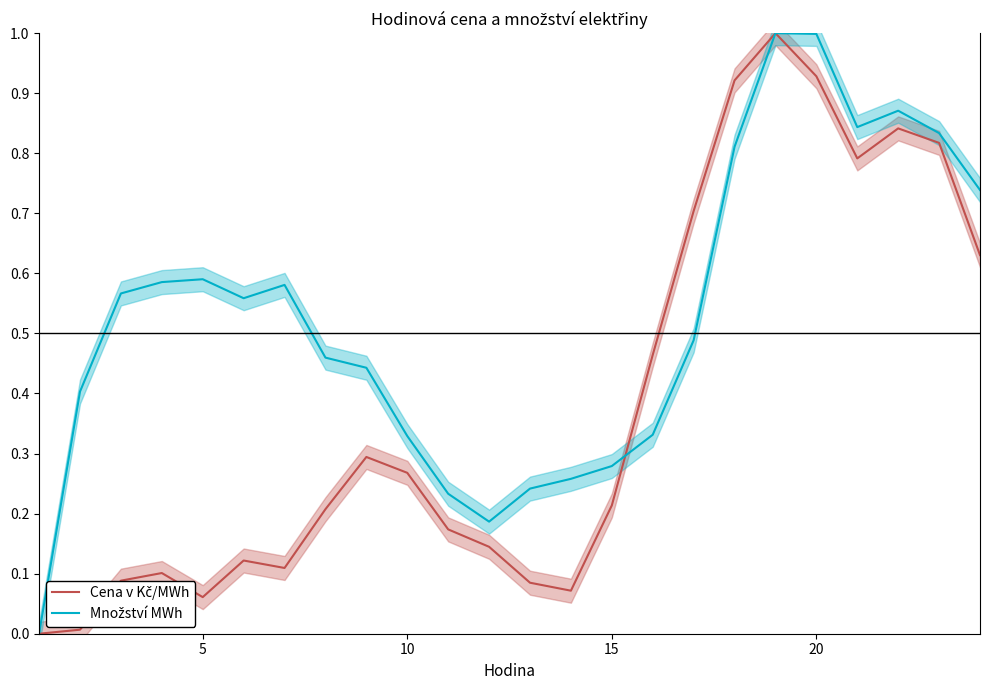

Is the value of Cena v Kč/MWh at 10 greater than the value of Množství MWh at 7?

No